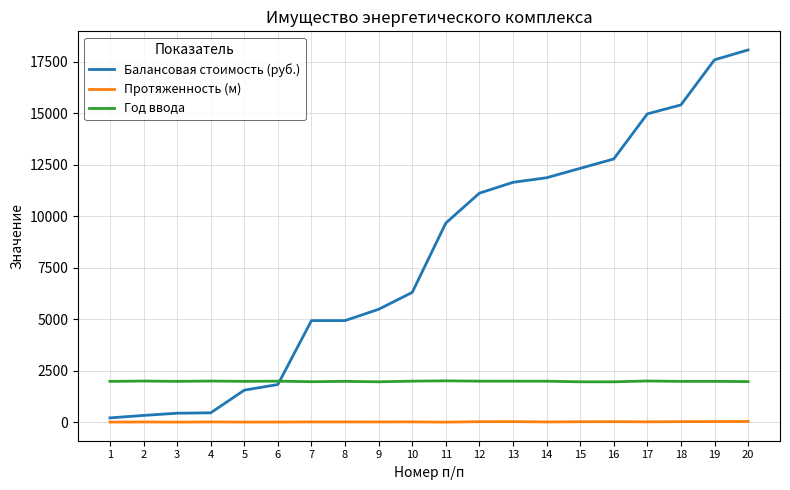

Which series has the largest range (max minus min)?

Балансовая стоимость (руб.)